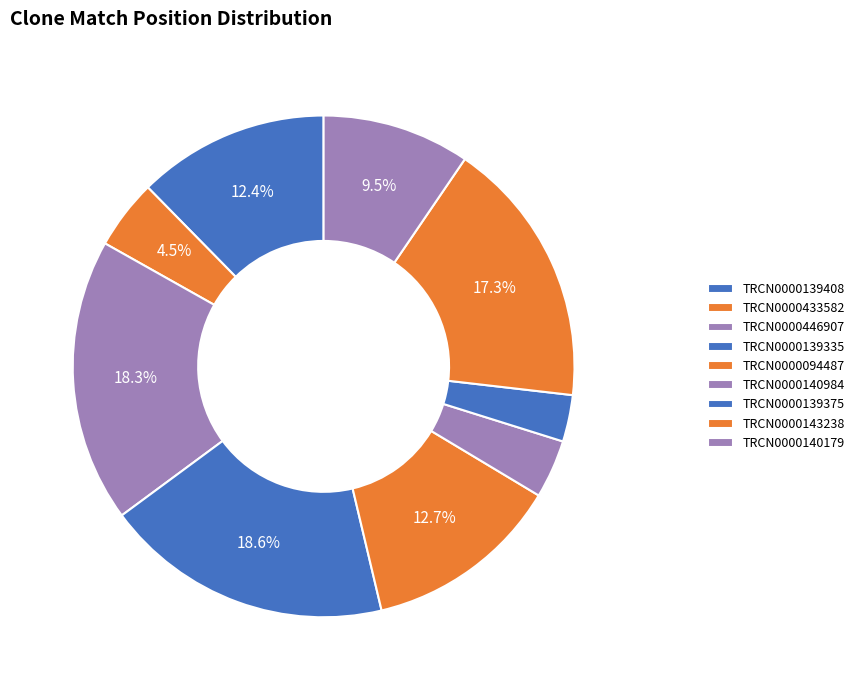

Rank the categories by value from highest to lowest.

TRCN0000139335, TRCN0000446907, TRCN0000143238, TRCN0000094487, TRCN0000139408, TRCN0000140179, TRCN0000433582, TRCN0000140984, TRCN0000139375